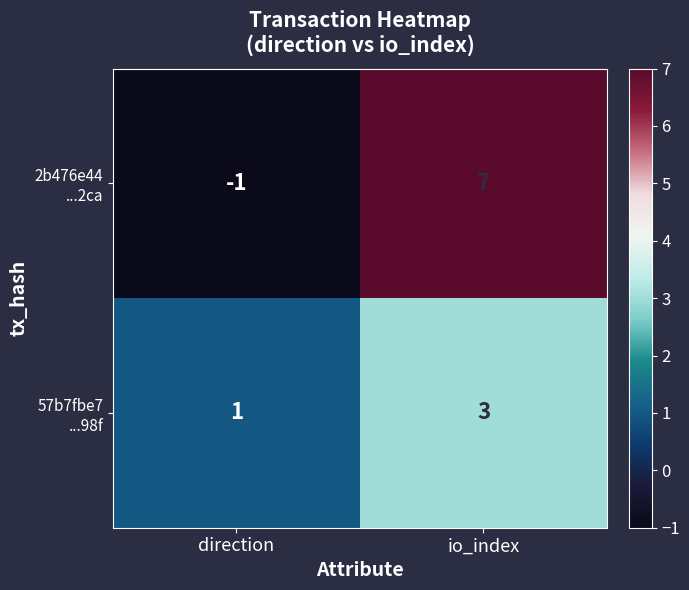

What is the spread (max minus min) of values at direction?

2